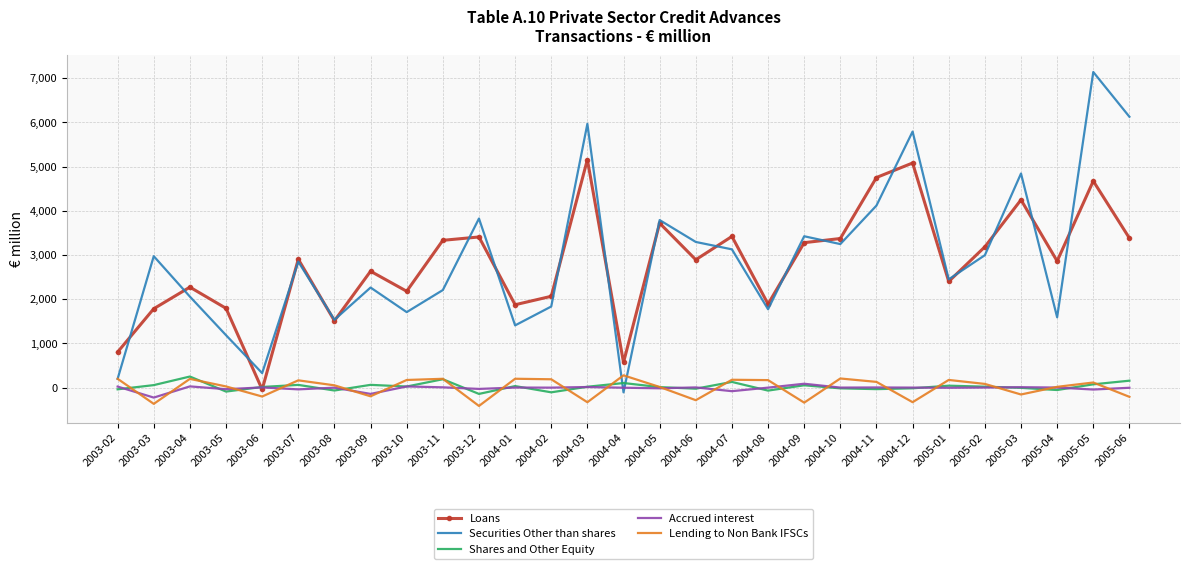

Which series ends up on top after the final intersection of Securities Other than shares and Shares and Other Equity?

Securities Other than shares